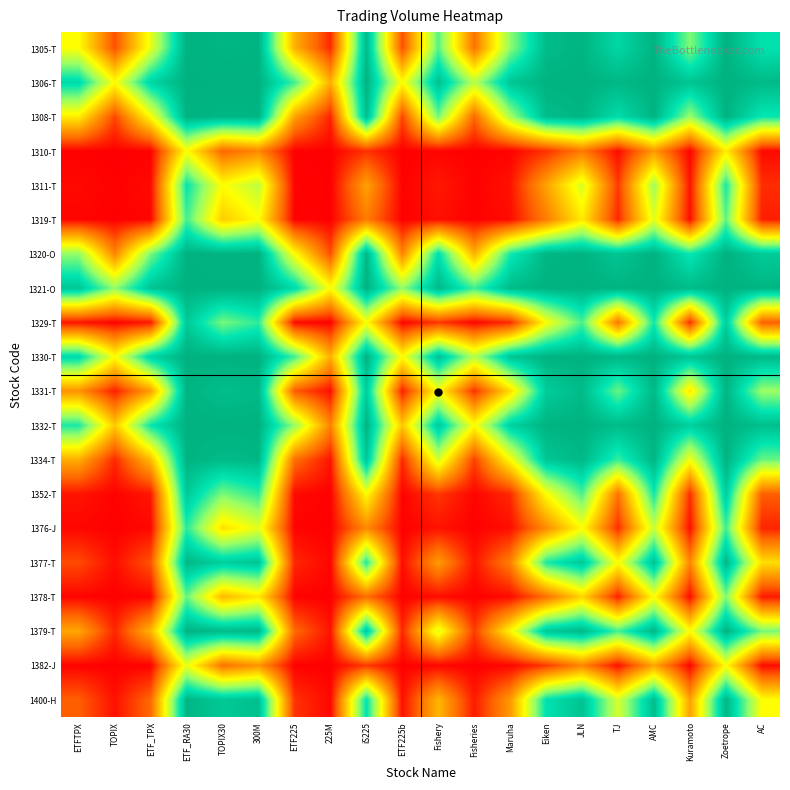

Which category has the highest value across all series?

ETF_RA30